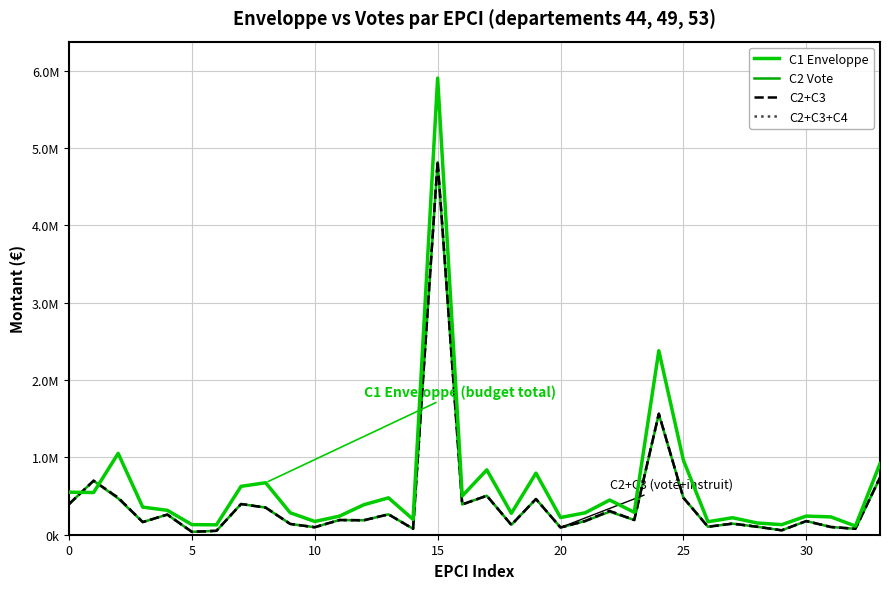

Does the chart display data point markers on the line(s)?

No